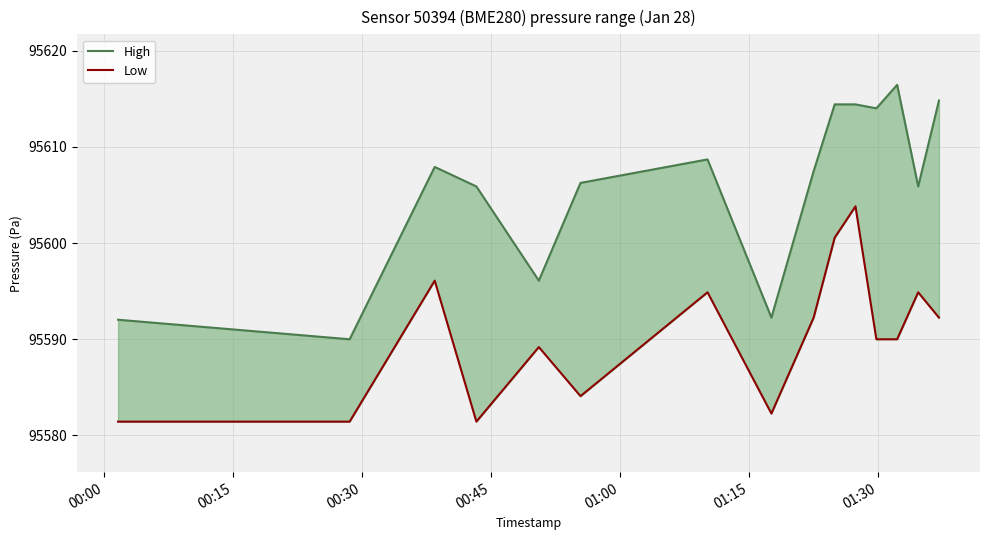

True or false: High and Low cross at least once.

False